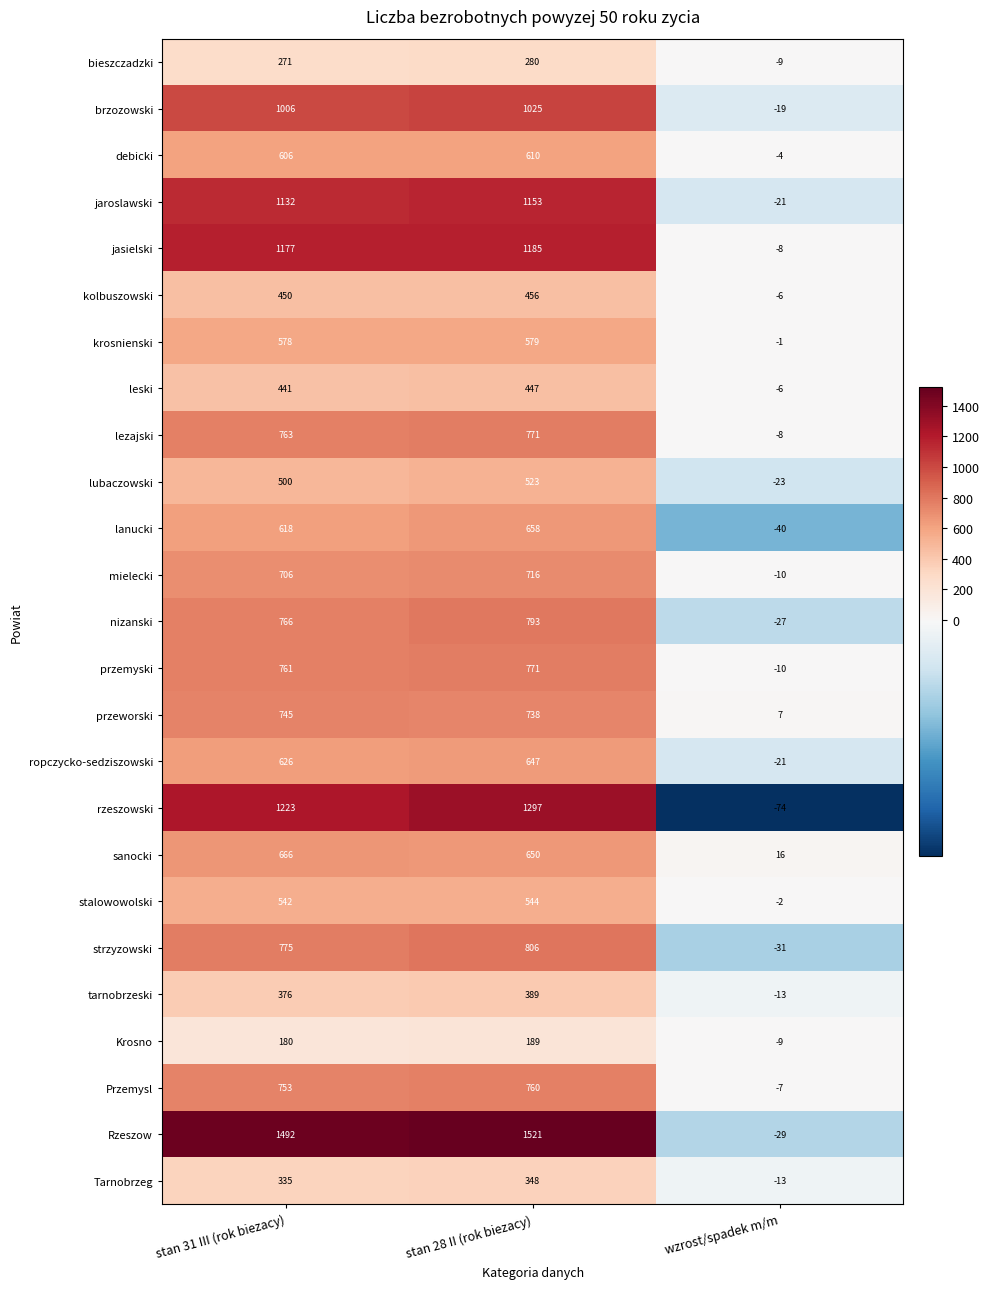

Which label corresponds to the largest value in the chart?

stan 28 II (rok biezacy)